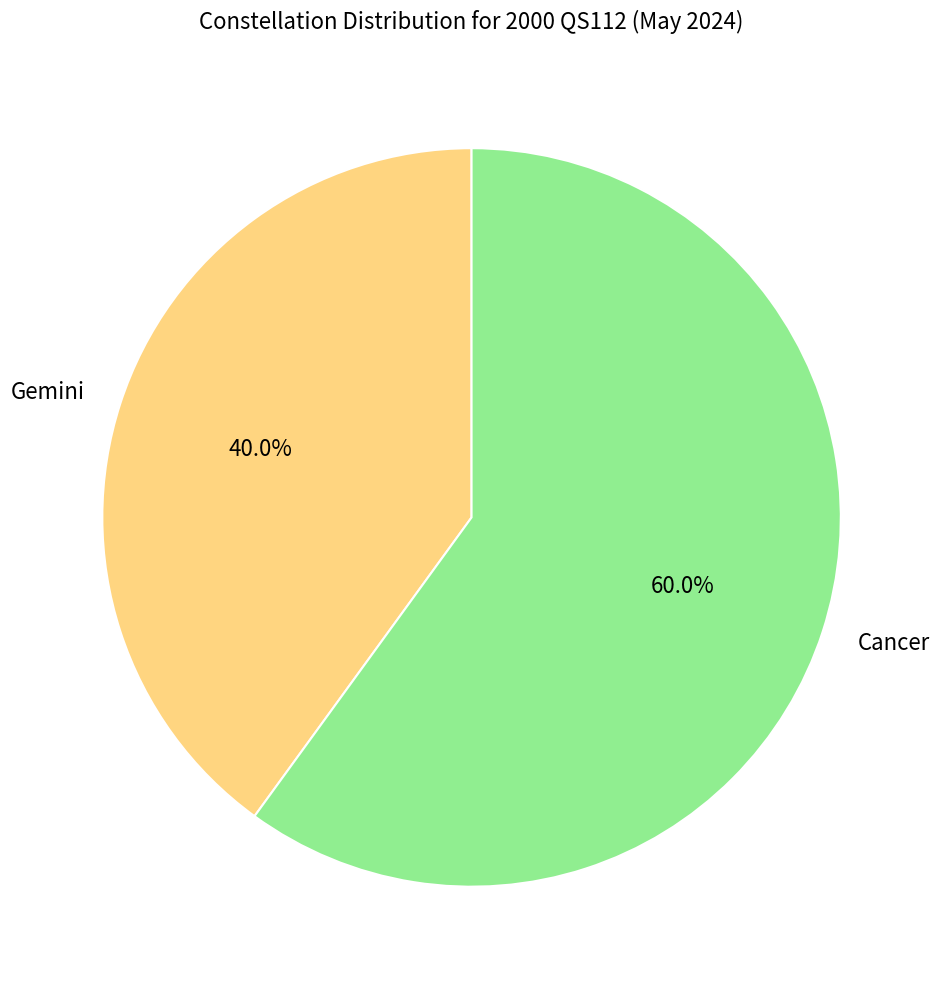

Which category has the smallest portion of the pie?

Gemini